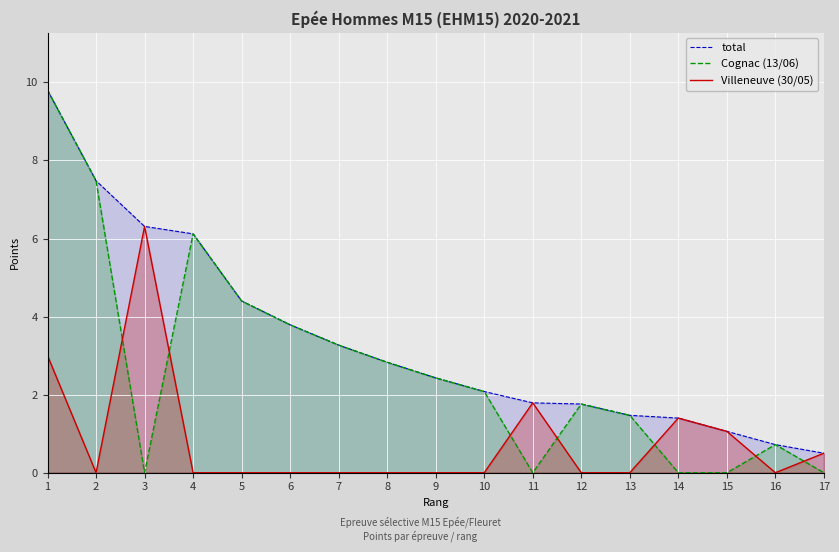

What is the total value across all series at 6?

7.6